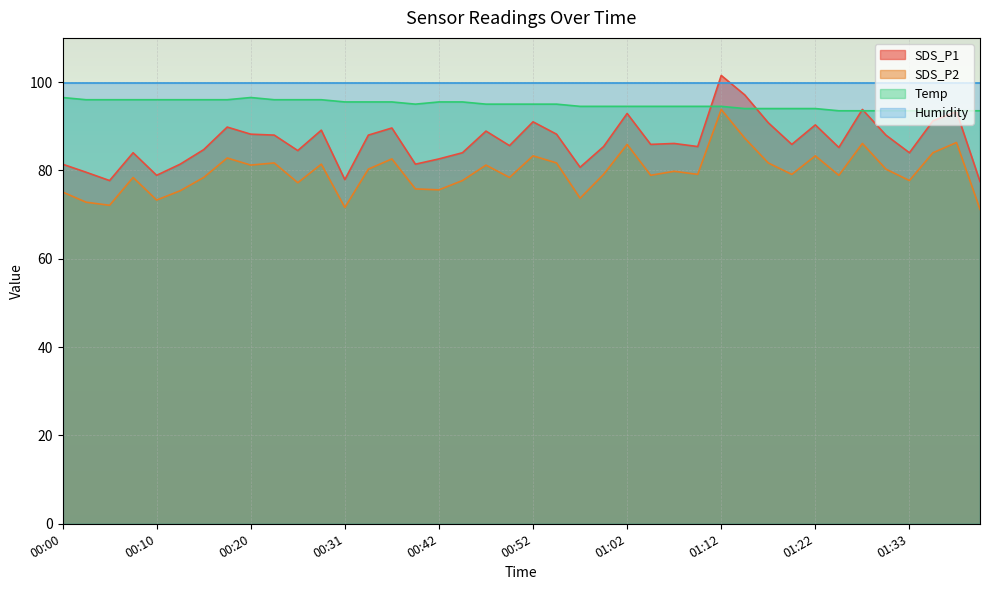

What position from the right is 01:17?

10